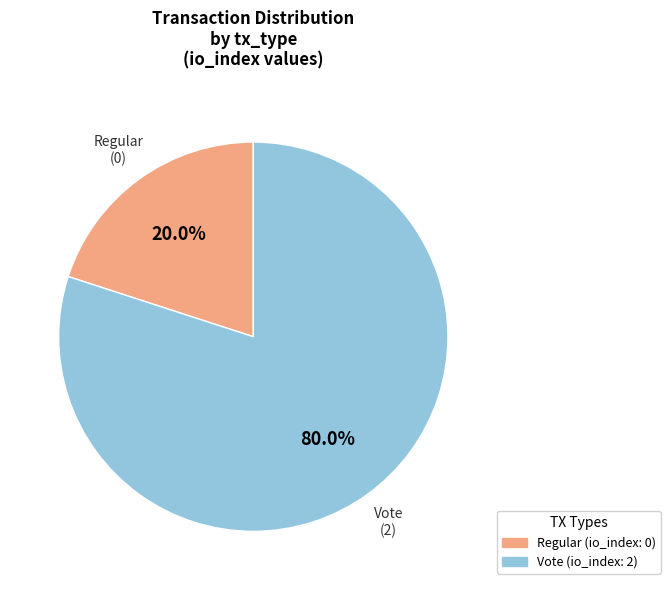

Between Vote and Regular, which is larger?

Vote